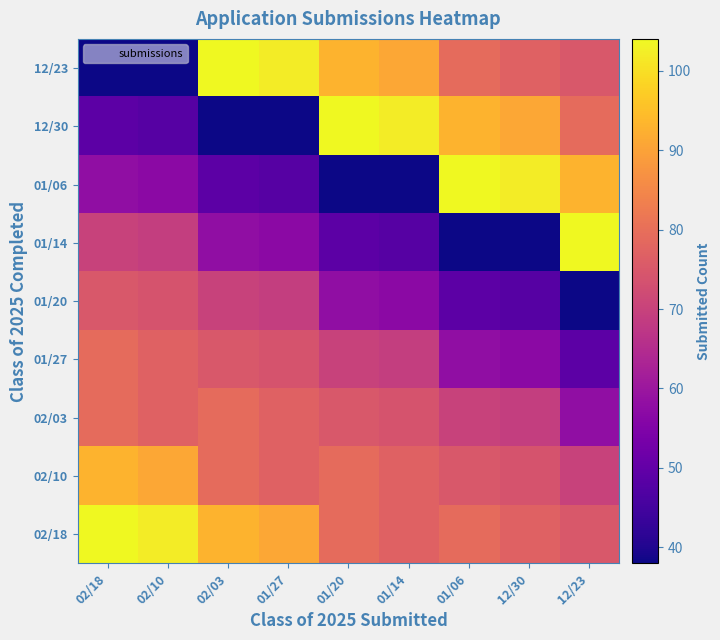

What is the difference between the highest and lowest values at 01/06?

66